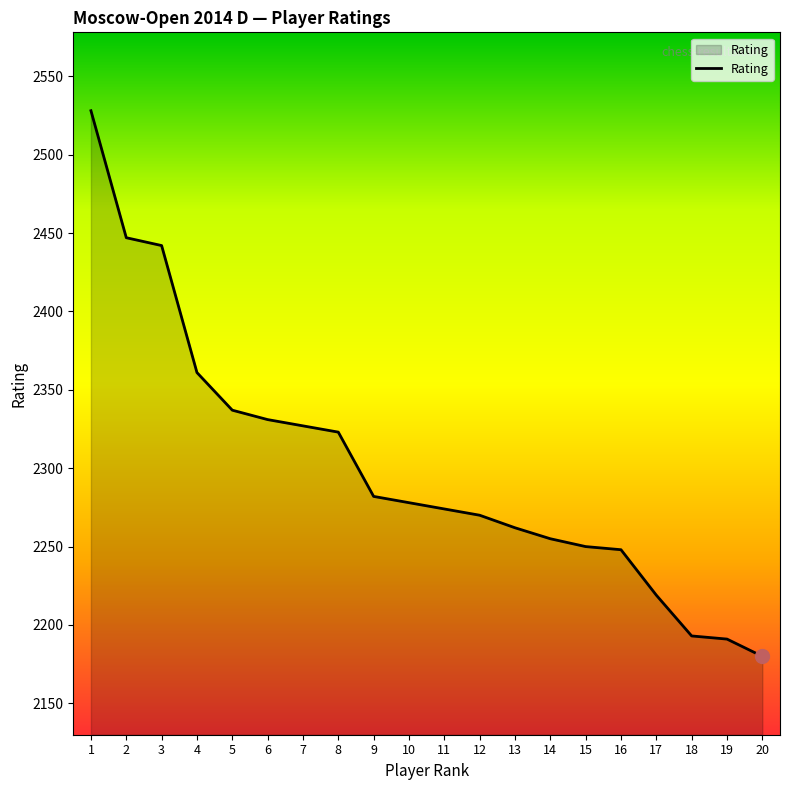

Read the value at 19, to the nearest 50.

2200